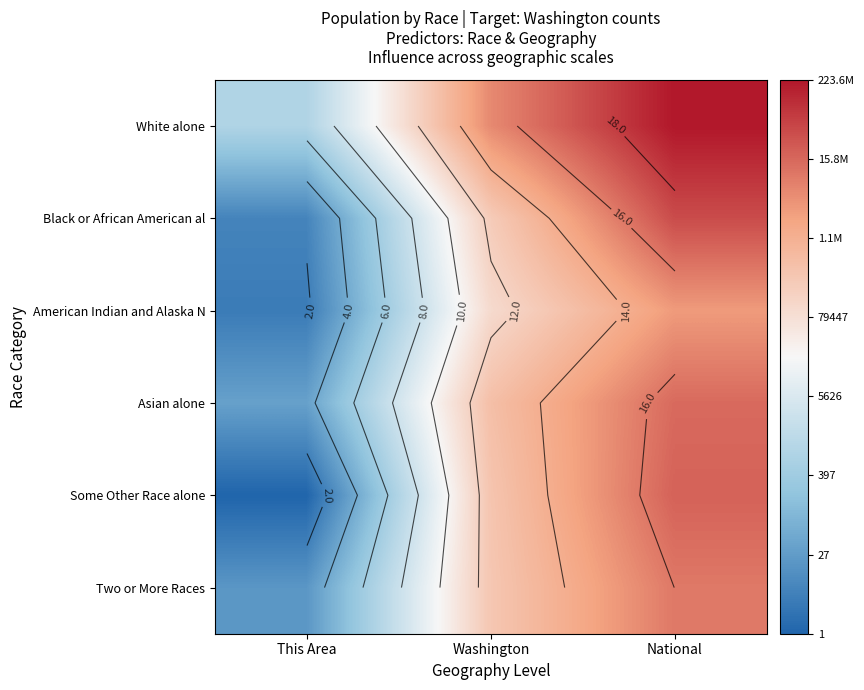

The Black or African American al series shows 12.4 at Washington. True or false?

True